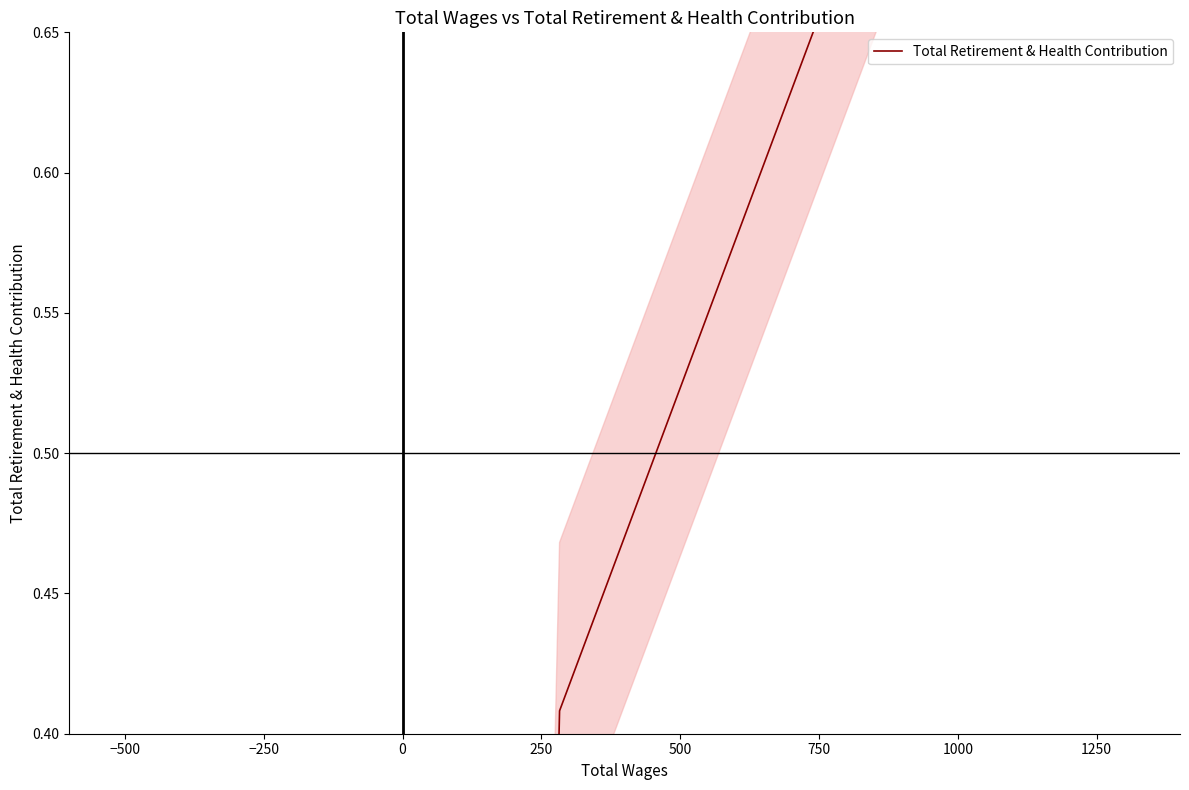

What is the sum of all values?

1.9